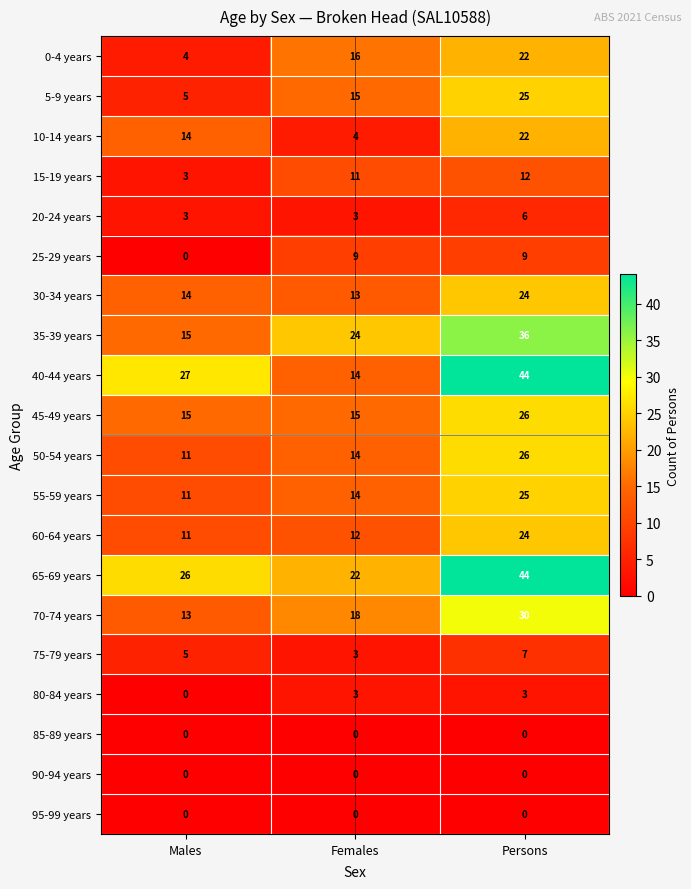

Count the number of data series in this chart.

20